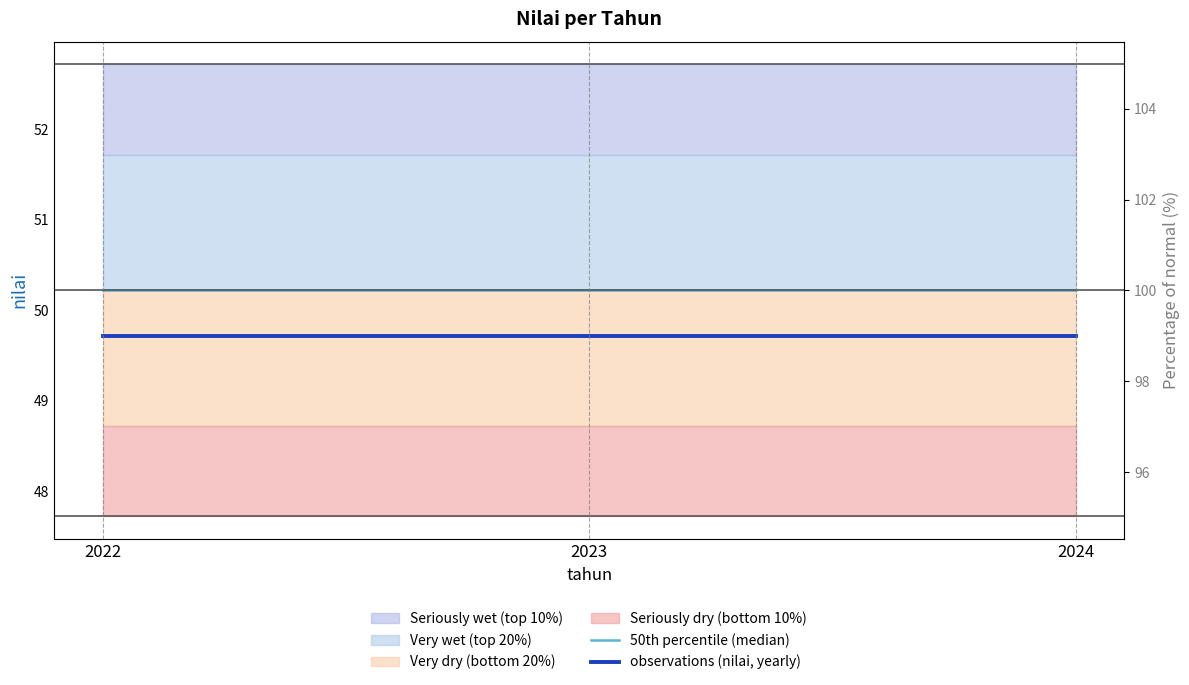

What is the sum of all observations (nilai, yearly) values?

149.2